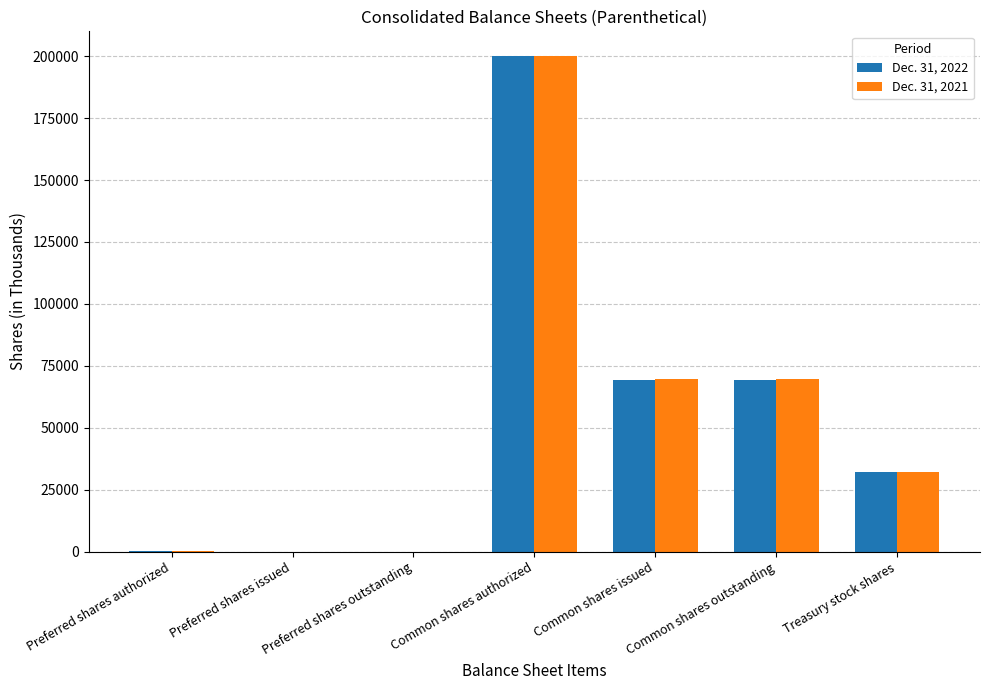

At which category is the sum across all series the highest?

Common shares authorized